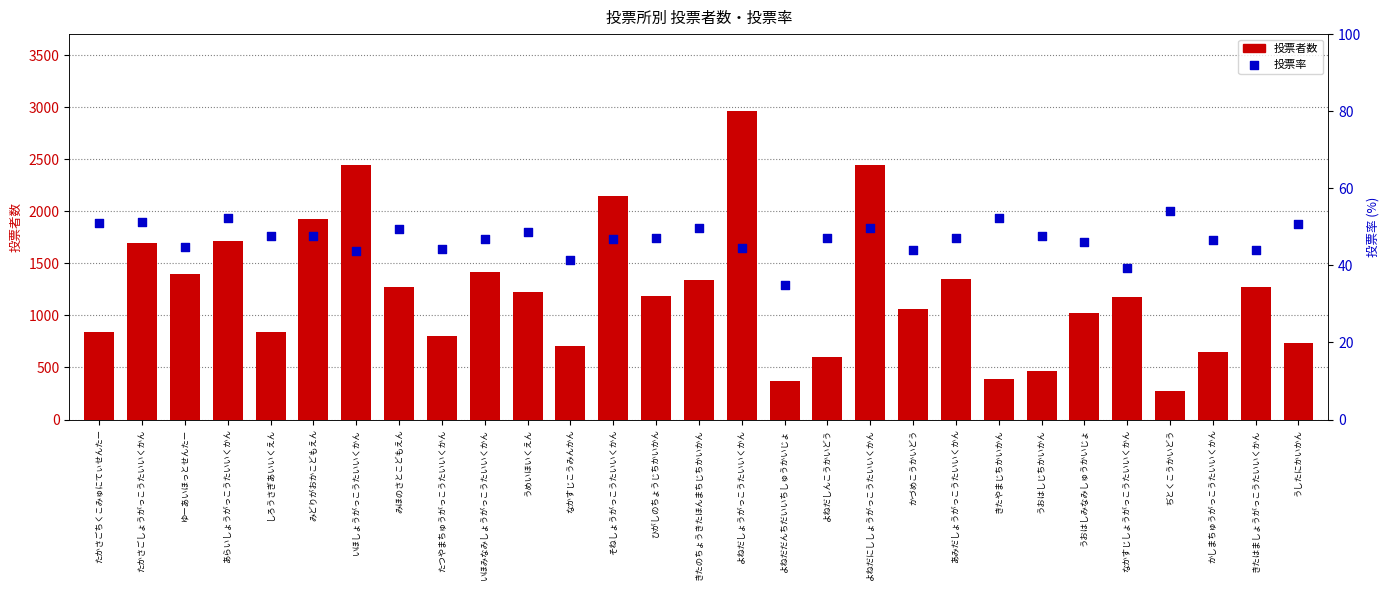

At which category is the sum across all series the highest?

よねだしょうがっこうたいいくかん